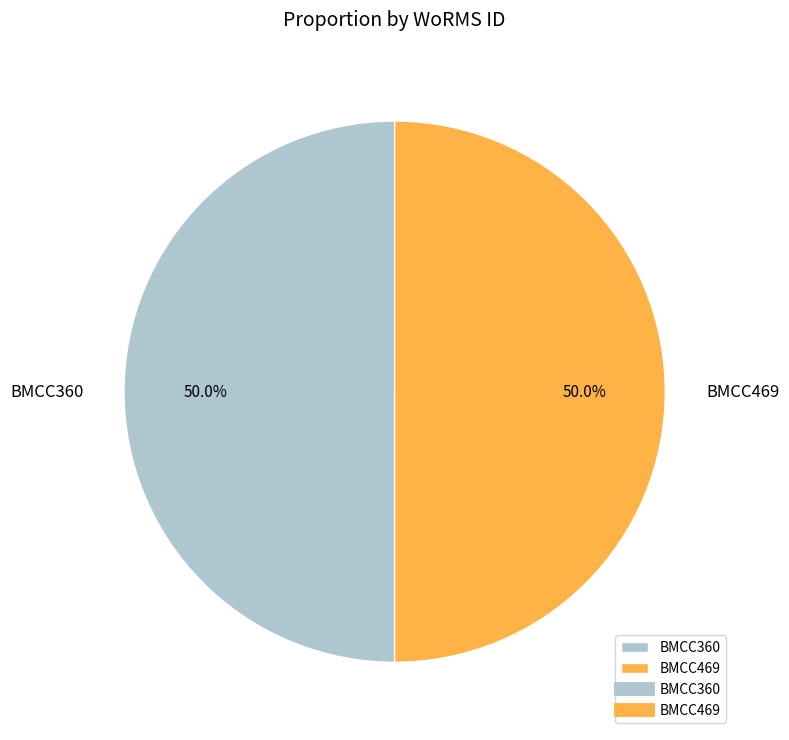

What portion of the pie excludes BMCC469?

50.0%